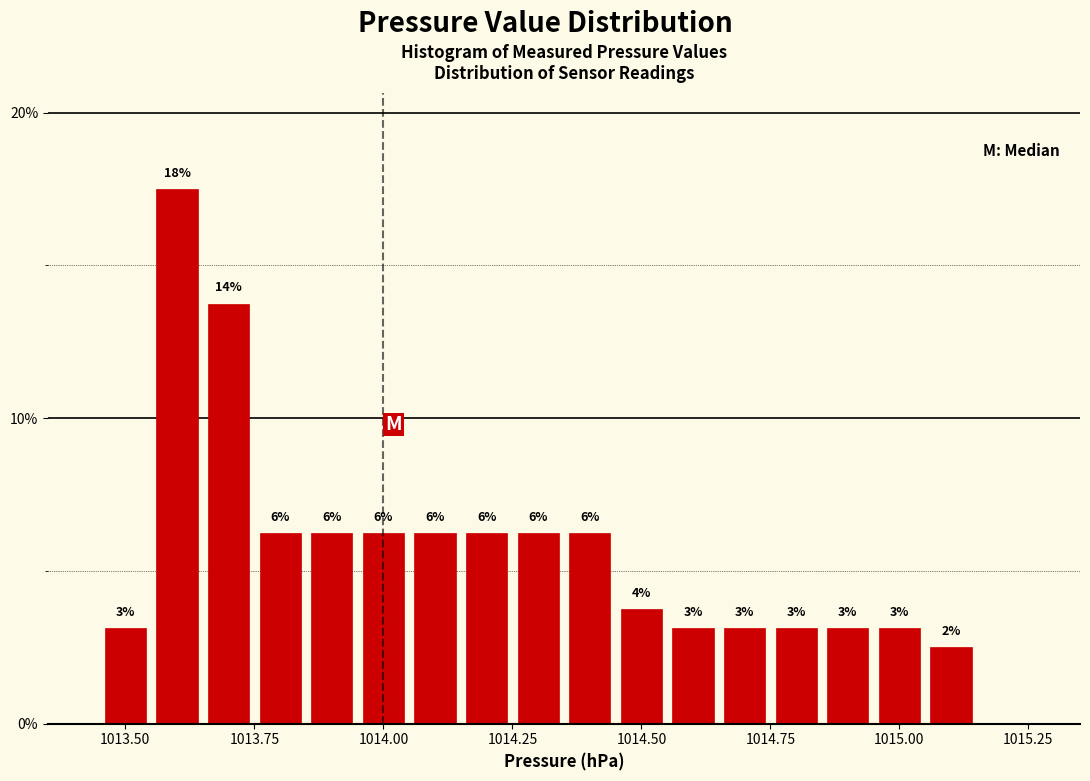

Read against the x-axis, roughly where is the centre of the tallest bar?

1013.60